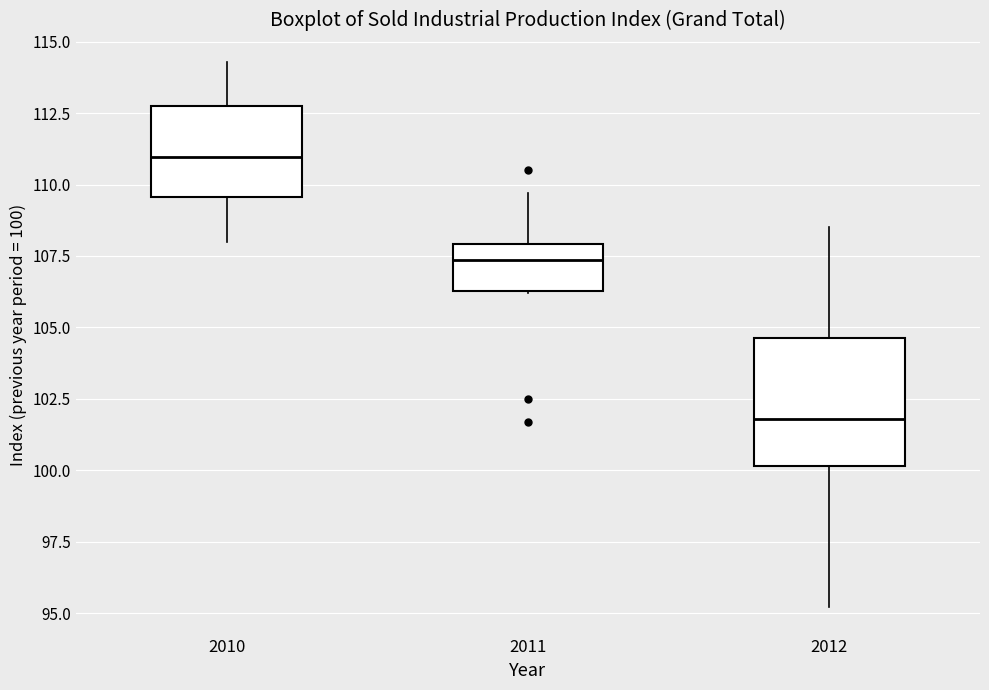

Reading left to right, read every box against the y-axis: the position of its median line, the range the box covers, and the ends of its whiskers. The values are not printed on the chart, so give them approximately, as read against the axis.

2010: median 111.0, box 109.5 to 113.0, whiskers 108.0 to 114.5
2011: median 107.5, box 106.5 to 108.0, whiskers 106.0 to 109.5
2012: median 102.0, box 100.0 to 104.5, whiskers 95.0 to 108.5